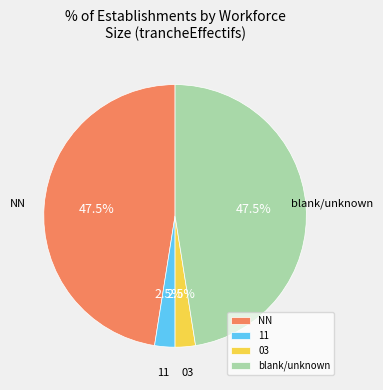

Approximately how many times larger is the value at blank/unknown compared to 03?

19.0